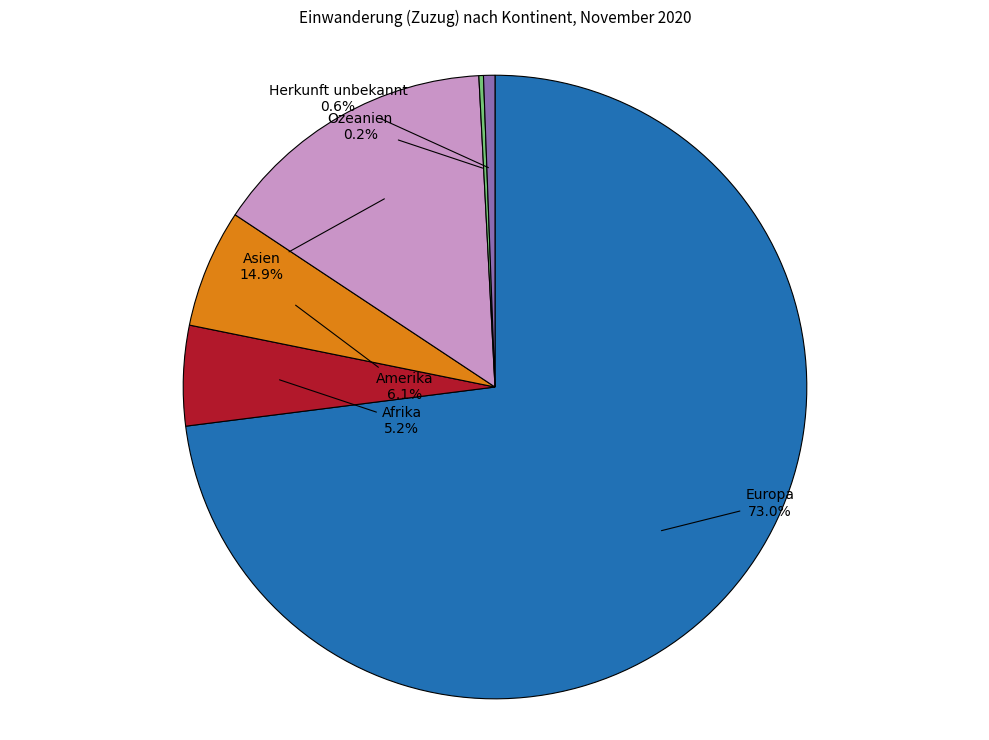

Approximately how many times larger is the value at Amerika compared to Herkunft unbekannt?

10.4